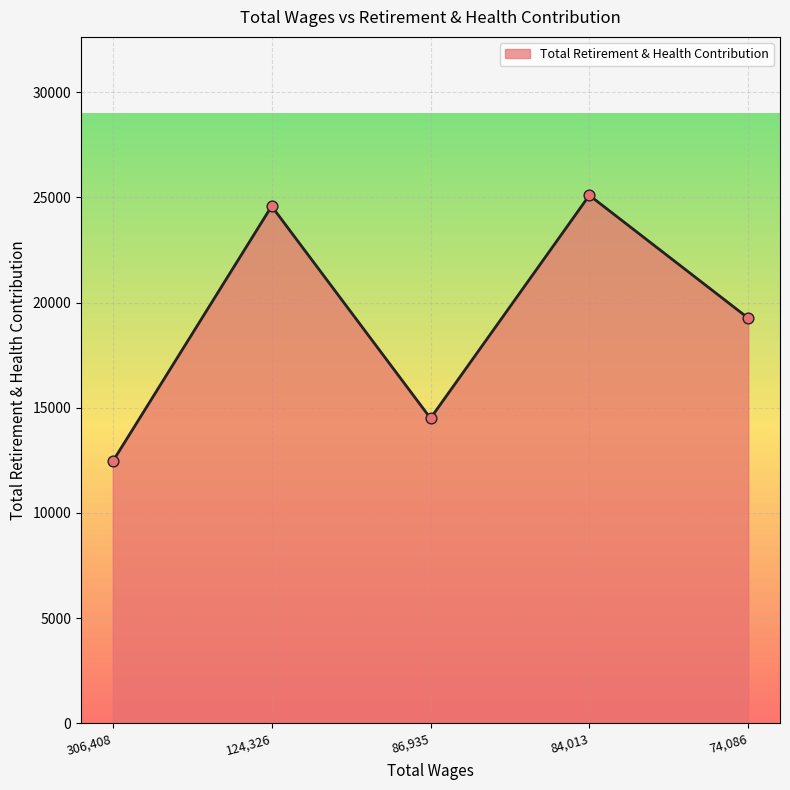

What is the change in value from 124,326 to 86,935?

-10078